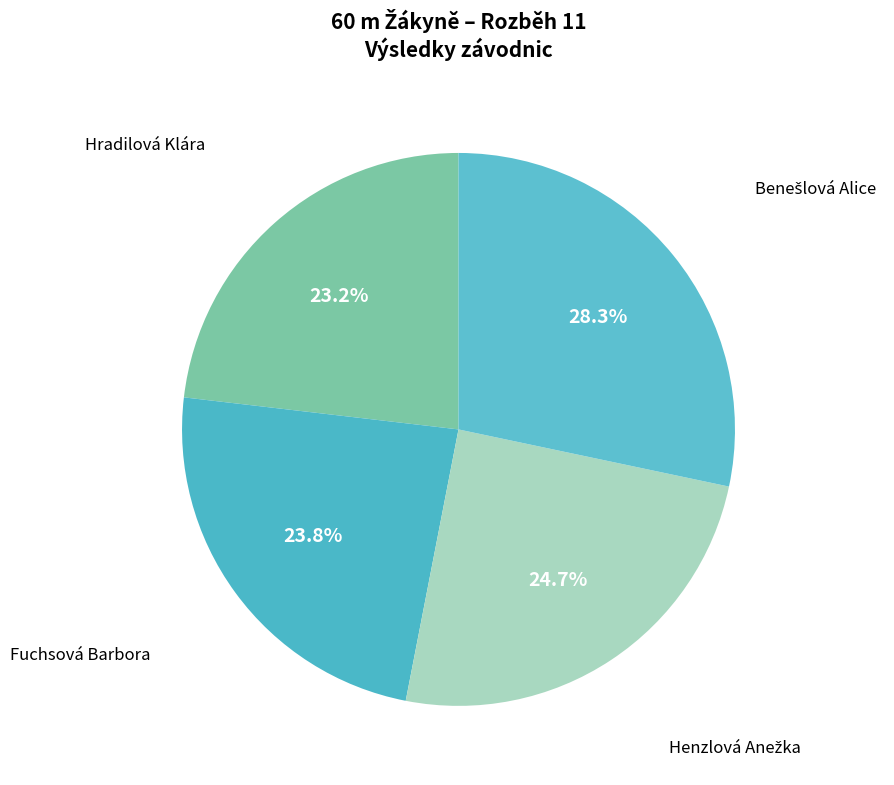

The Fuchsová Barbora slice represents 10% of the pie. True or false?

False